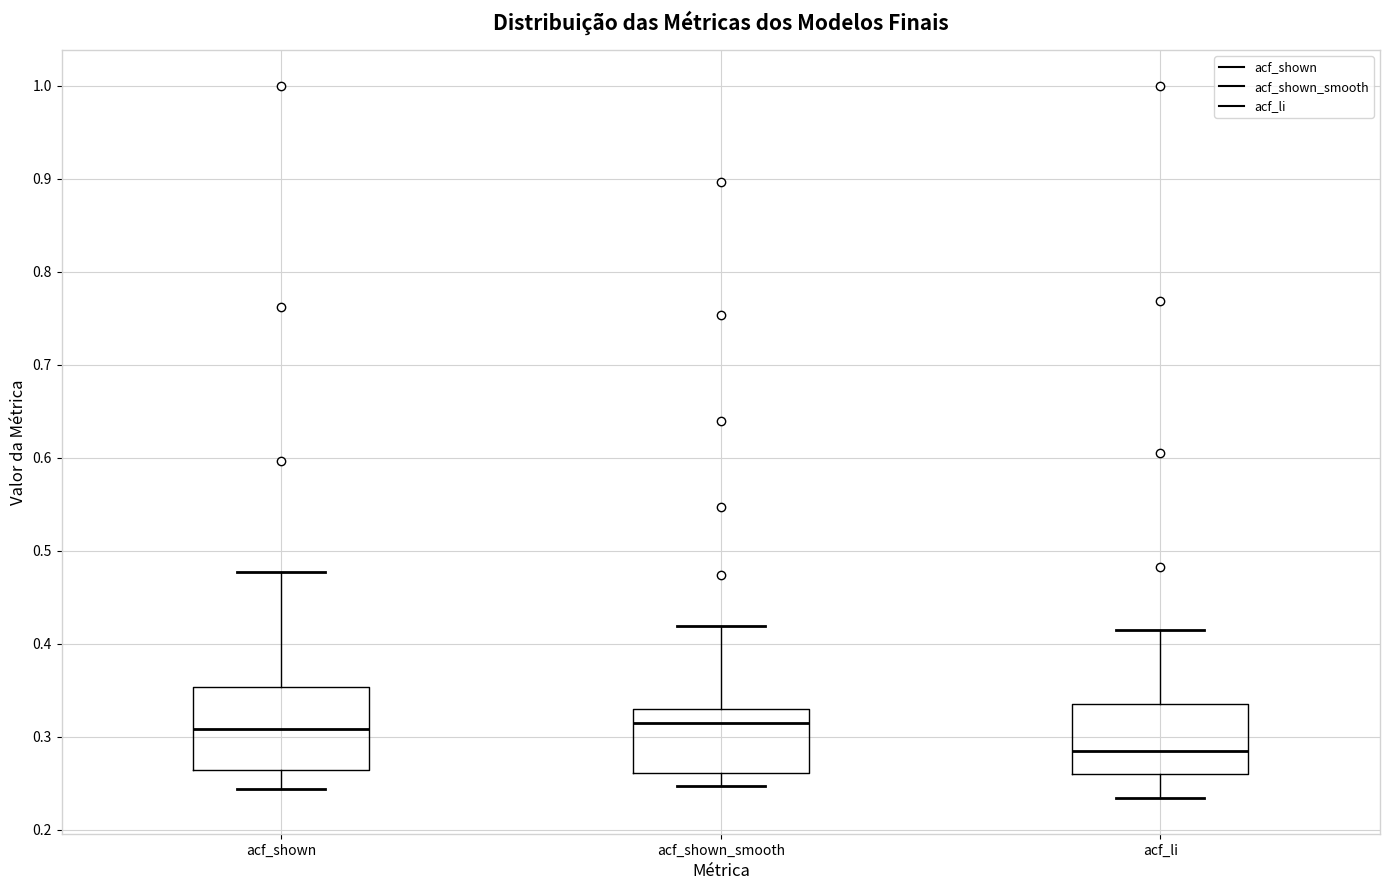

Which box is the tallest, from its lower edge to its upper edge?

acf_shown